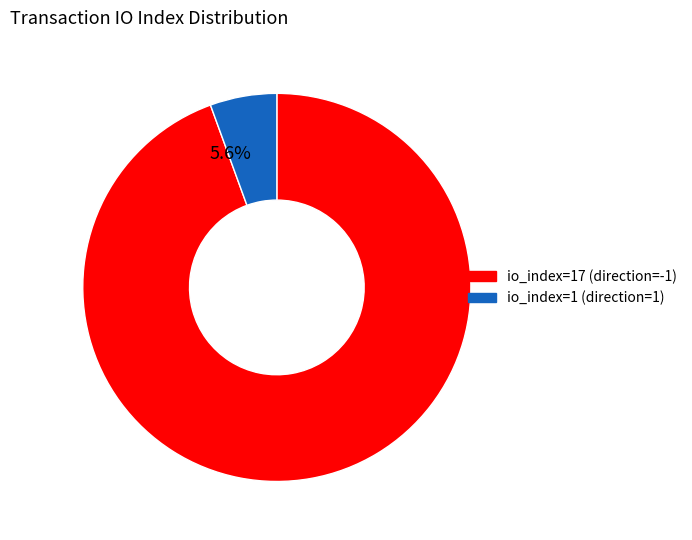

Is there any slice that represents more than half of the pie?

Yes